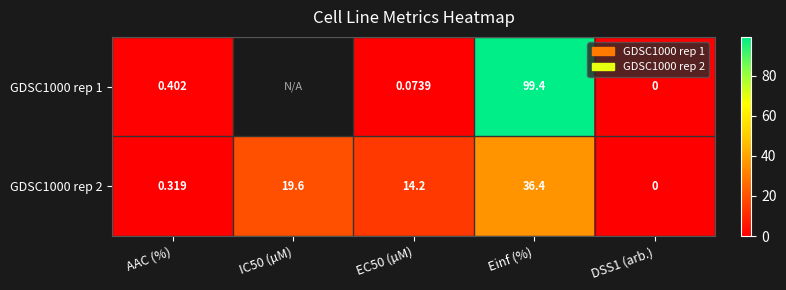

Which label corresponds to the largest value in the chart?

Einf (%)